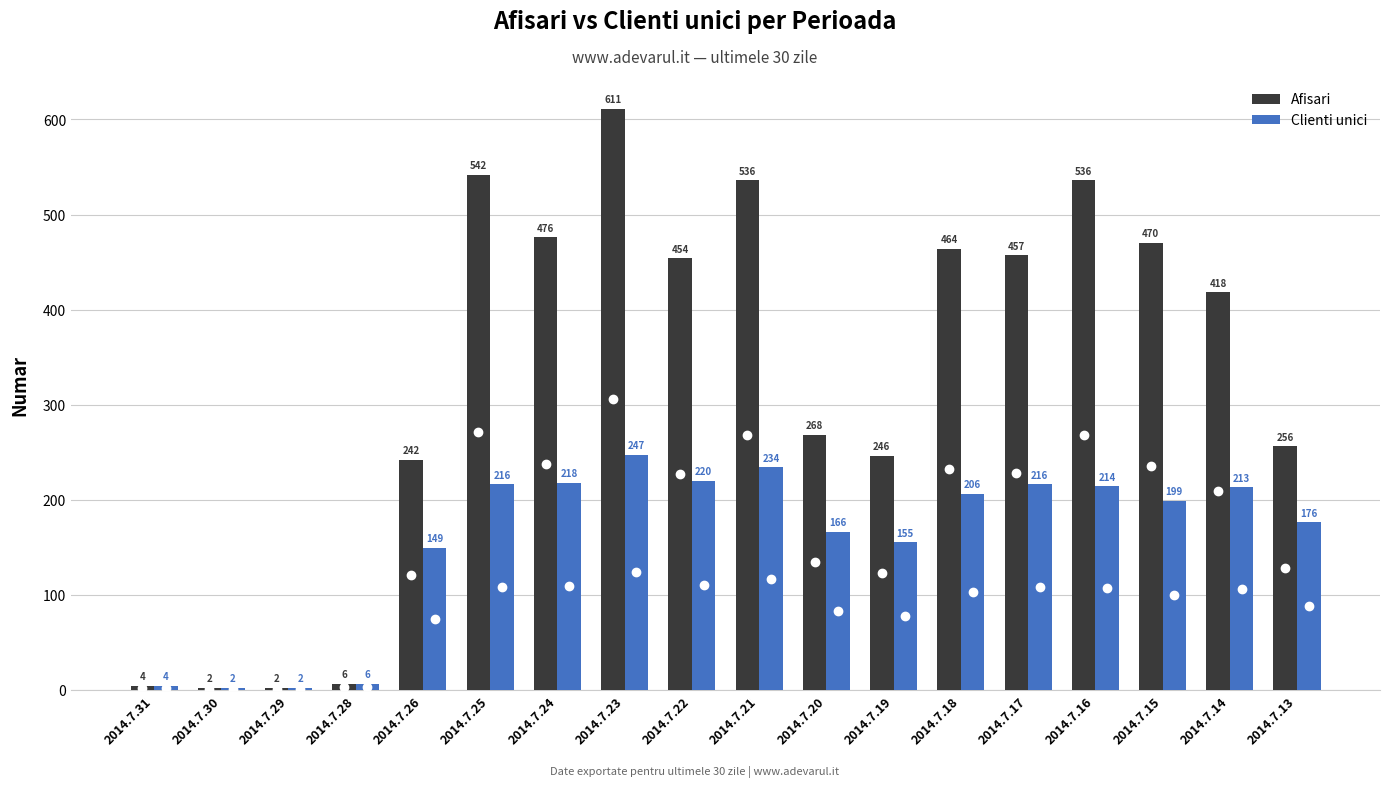

Rank the series by their maximum value, from lowest to highest.

Clienti unici, Afisari